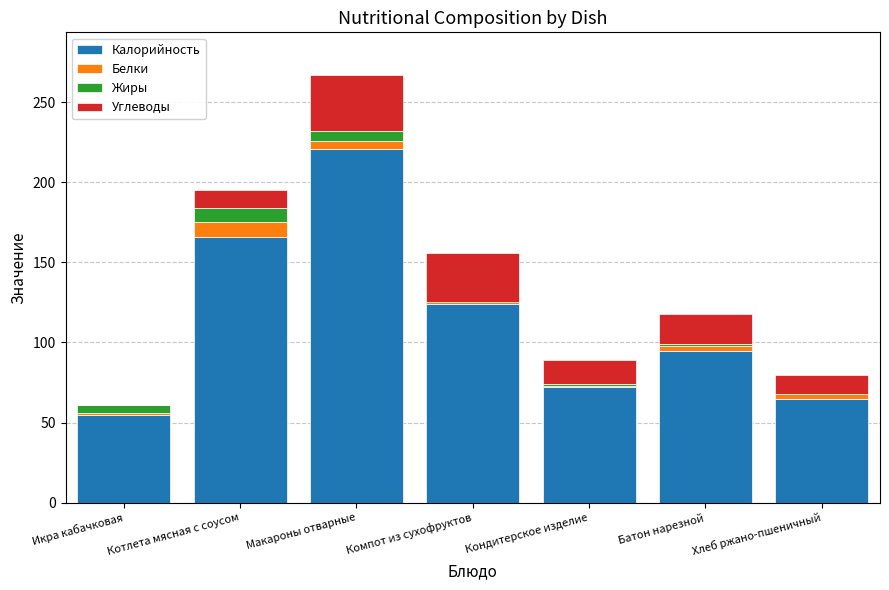

What is the sum of all Калорийность values?

798